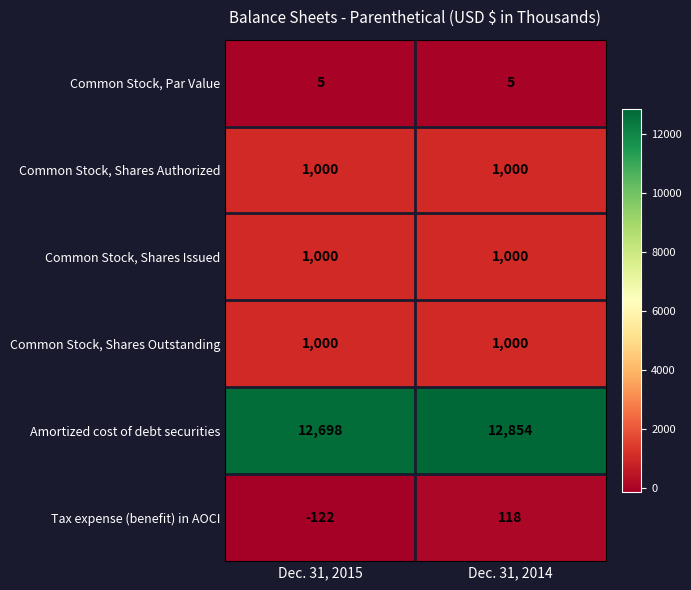

Which series has the largest total across all categories?

Amortized cost of debt securities